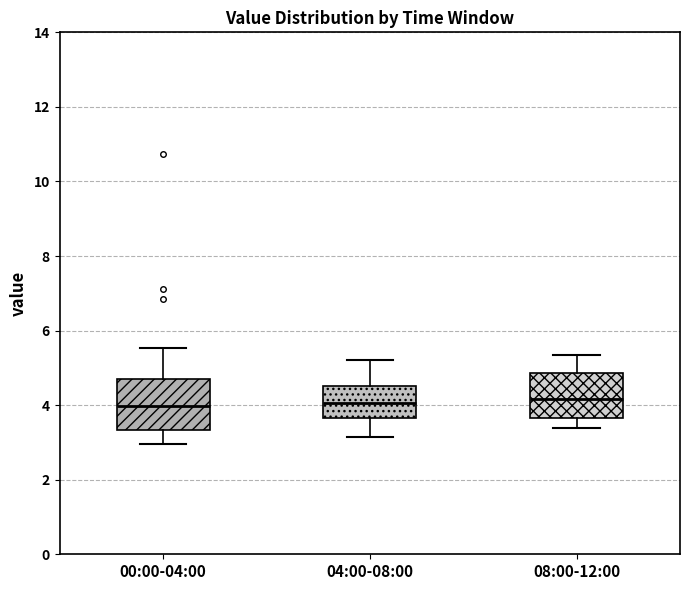

Reading left to right, transcribe this box plot: for each box, give where its median line is, the range the box spans, and where its two whiskers end, as read against the y-axis. The values are not printed on the chart, so give them approximately, as read against the axis.

00:00-04:00: median 4.0, box 3.4 to 4.6, whiskers 3.0 to 5.6
04:00-08:00: median 4.0, box 3.6 to 4.6, whiskers 3.2 to 5.2
08:00-12:00: median 4.2, box 3.6 to 4.8, whiskers 3.4 to 5.4